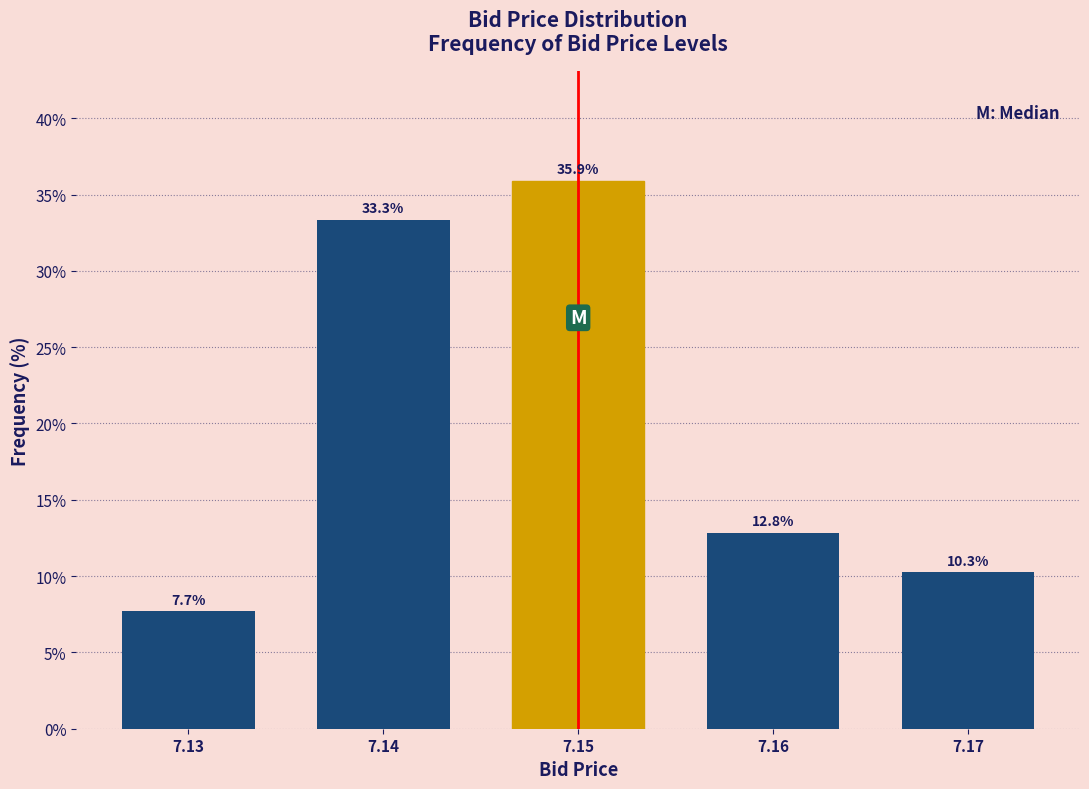

Reading left to right, transcribe all the data shown in this chart.

7.7	33.3	35.9	12.8	10.3